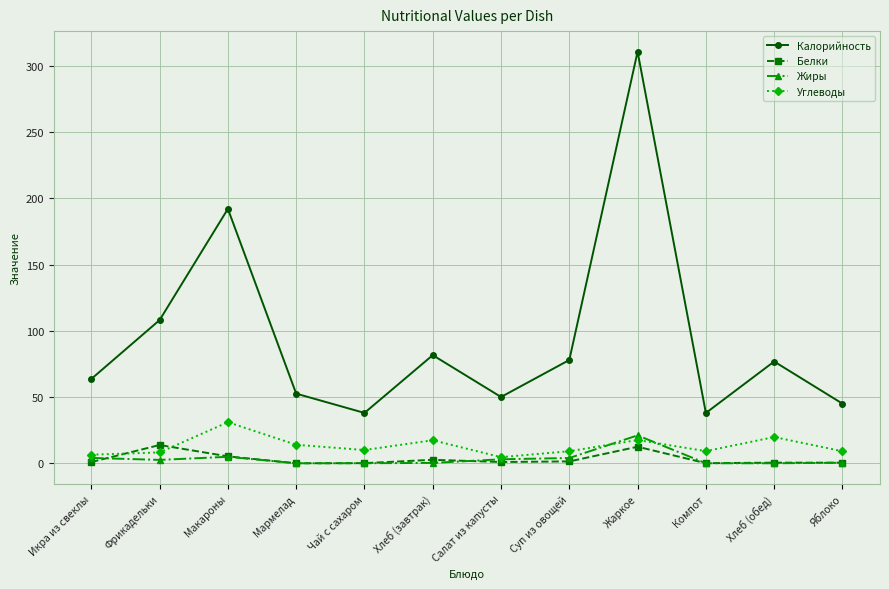

Is it true that Калорийность equals 30.6 at Хлеб (завтрак)?

False